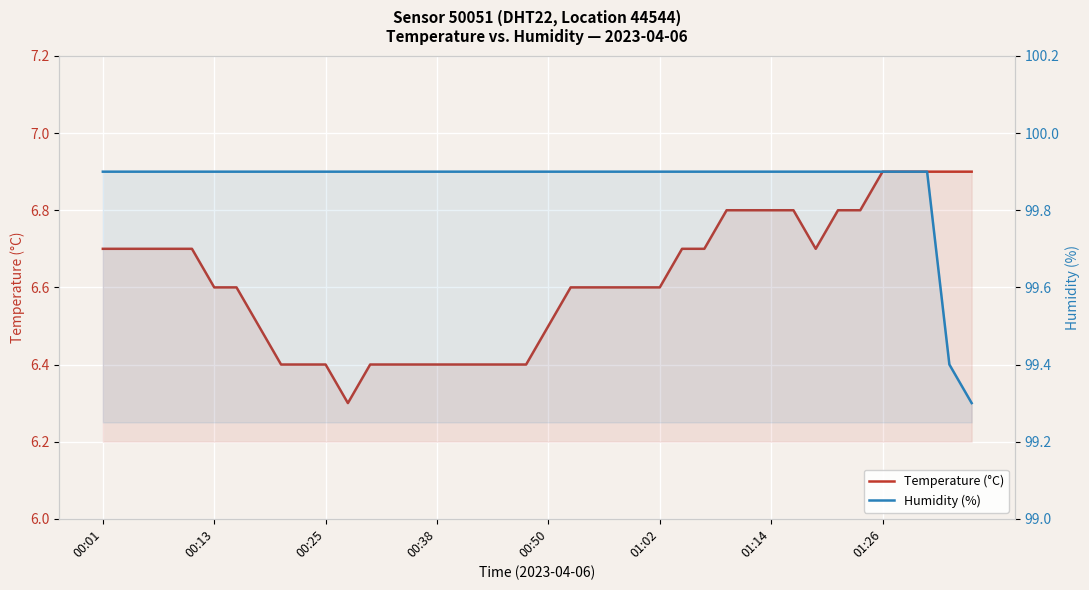

Rank the series by their maximum value, from highest to lowest.

Humidity (%), Temperature (°C)